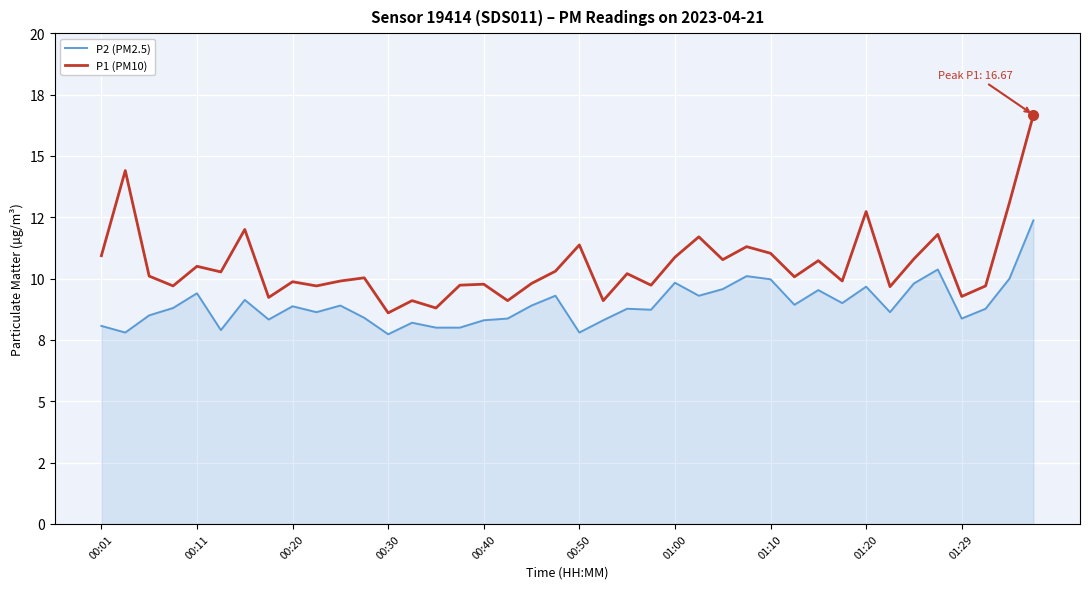

What is the difference between the maximum and minimum values in the P2 (PM2.5) series?

4.6